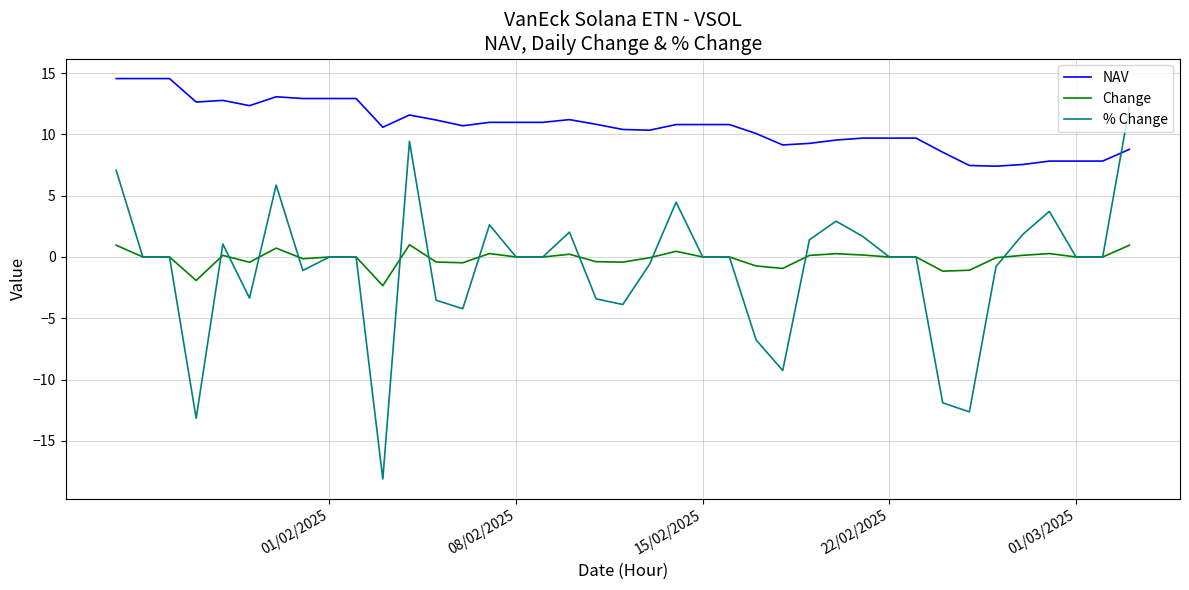

What are all the series names shown in the legend?

NAV, Change, % Change